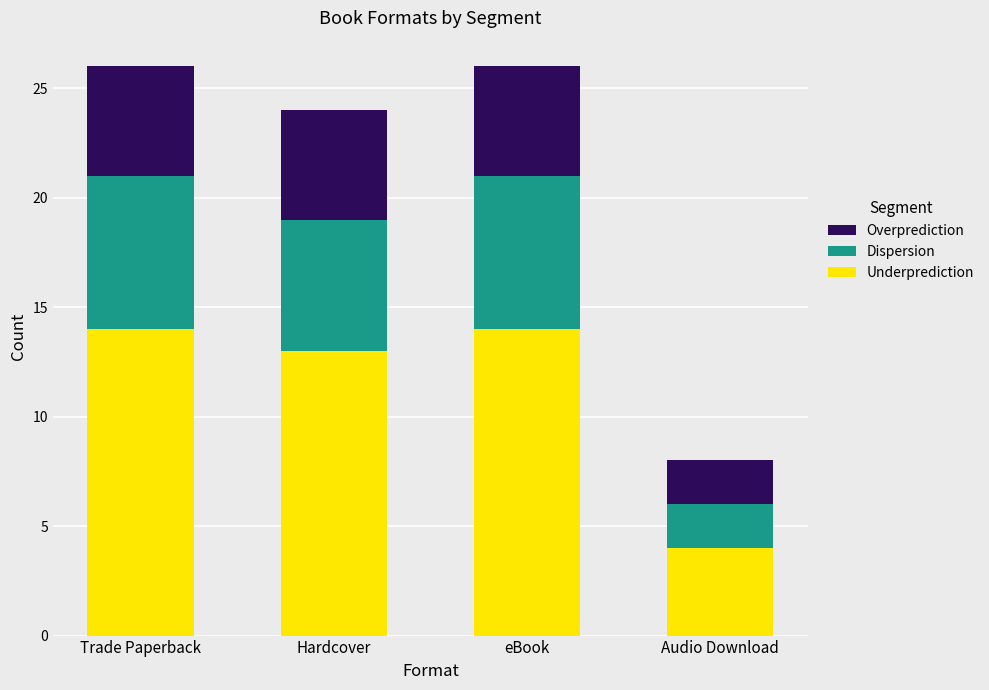

What is the total value across all series at Hardcover?

24